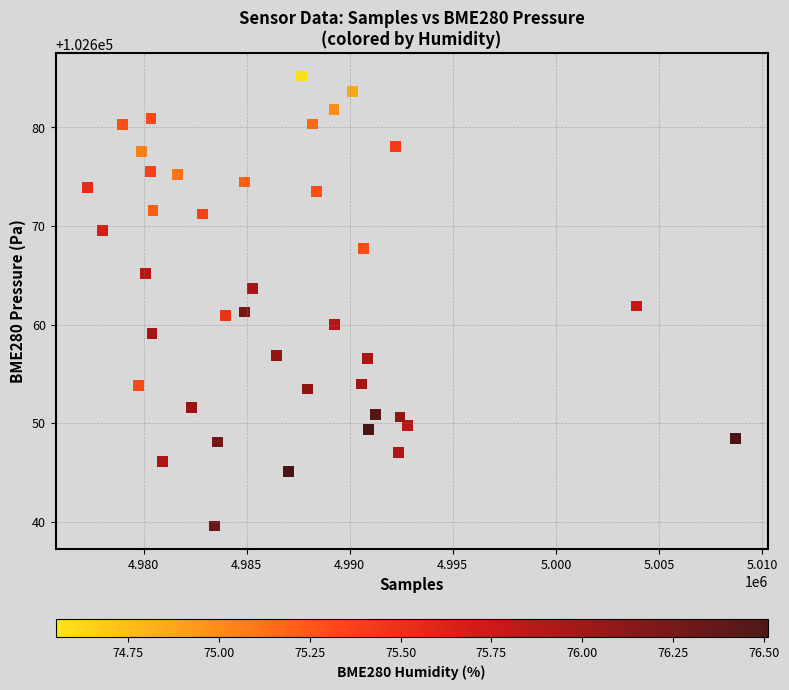

What is the range of X values (max minus min)?

31397.0